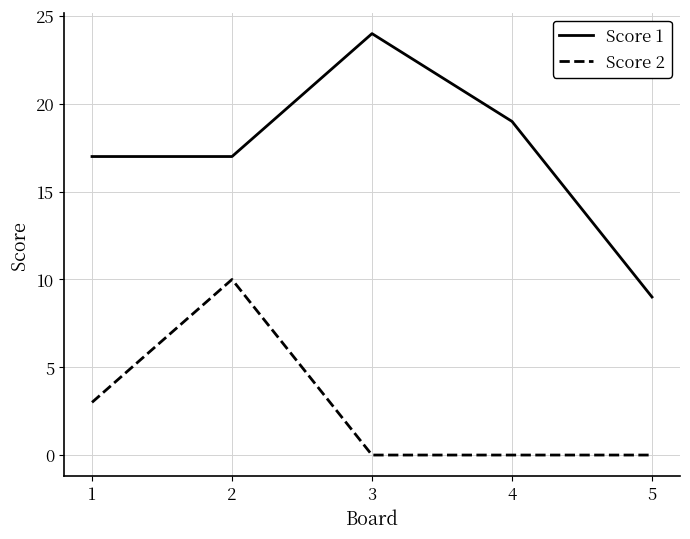

What is the difference between the highest and lowest values at 2?

7